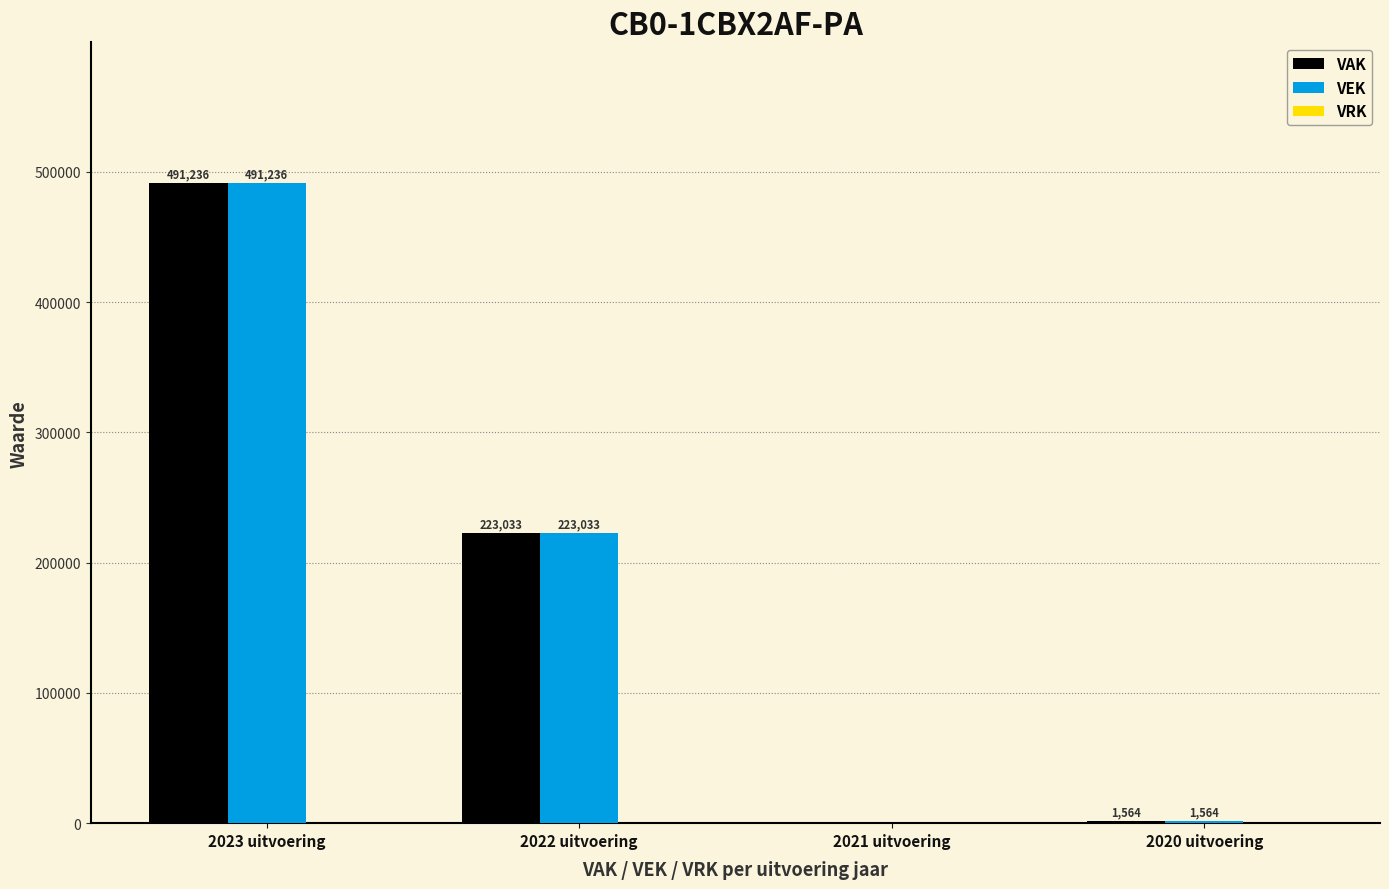

Is it true that VAK equals 223033 at 2022 uitvoering?

True